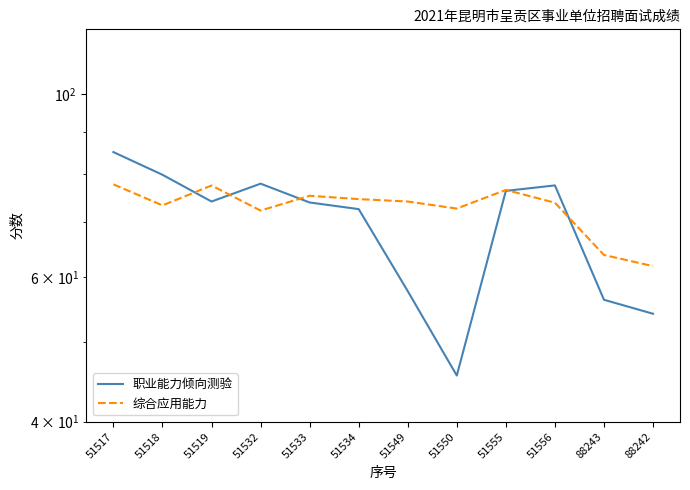

What is the total value across all series at 51517?

162.8